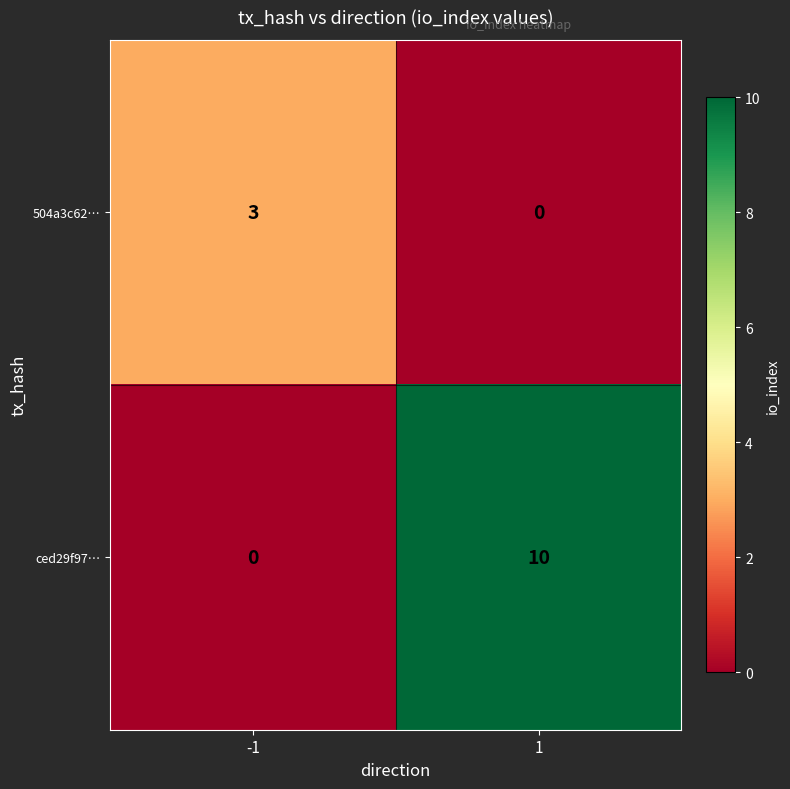

At 1, list the series in order from largest to smallest.

ced29f97…, 504a3c62…